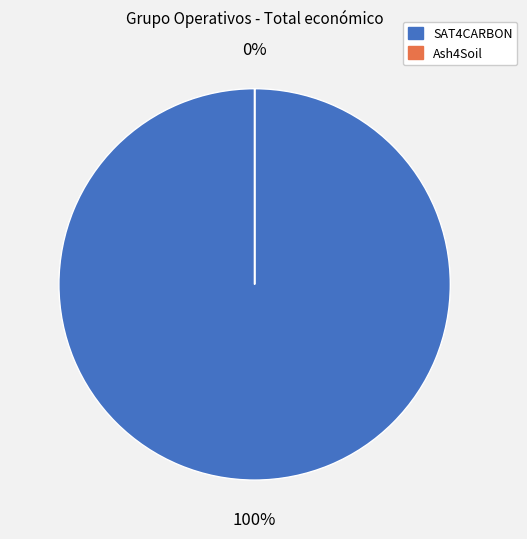

What is the total percentage of Grupo Operativo SAT4CARBON and Grupo Operativo Ash4Soil?

100.0%